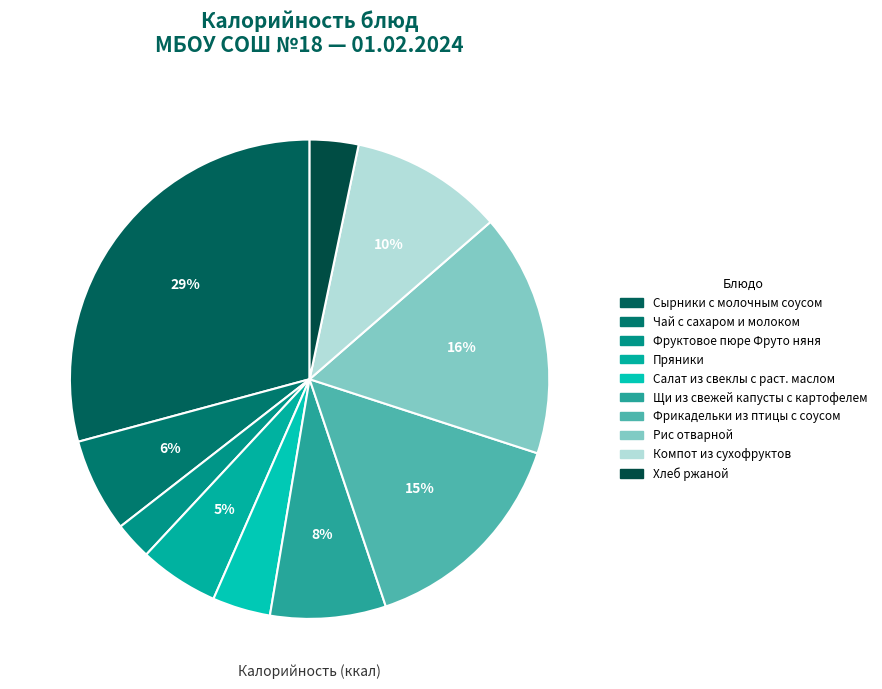

How many slices are in this pie chart?

10